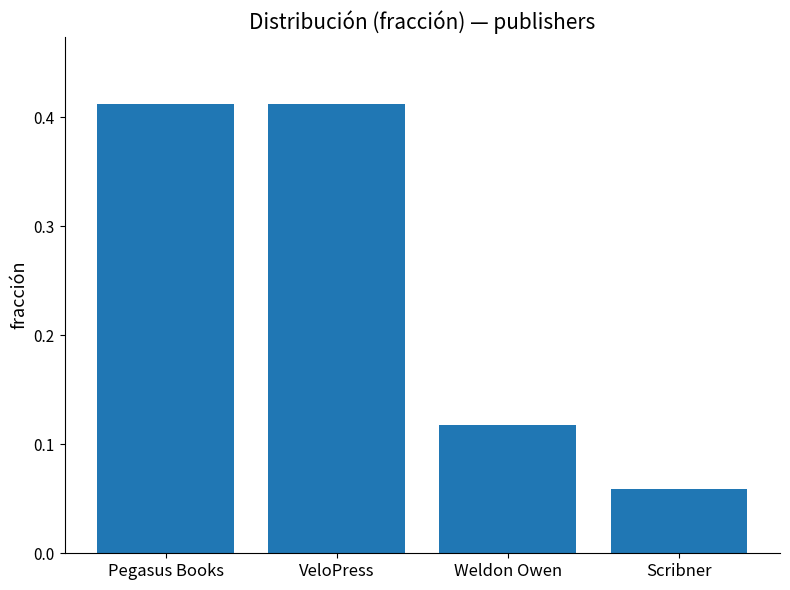

The chart shows a value of 0.2 at Weldon Owen. True or false?

False